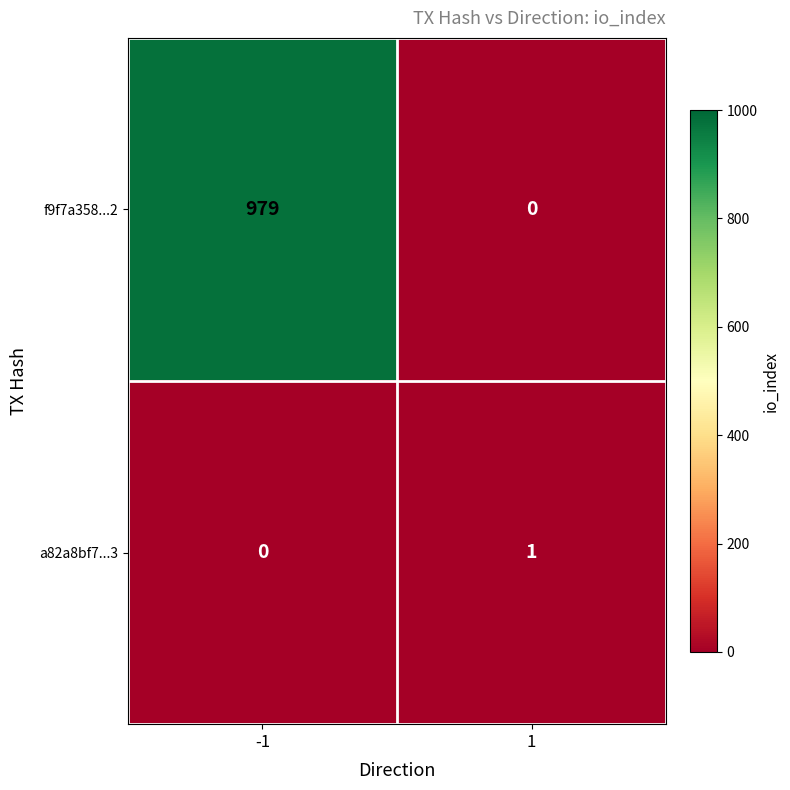

List the series in order of their overall mean, lowest first.

a82a8bf7...3, f9f7a358...2